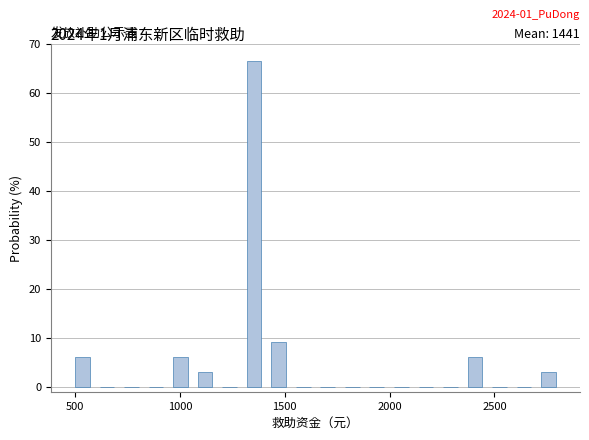

Around what value on the x-axis is the tallest bar? Give the approximate position of its centre, as read against the axis.

1350